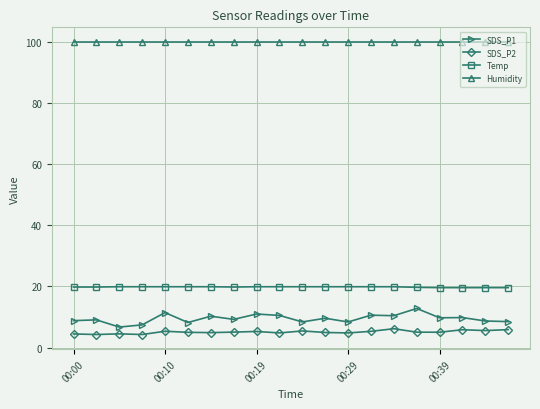

At how many categories does at least one series exceed 23?

20